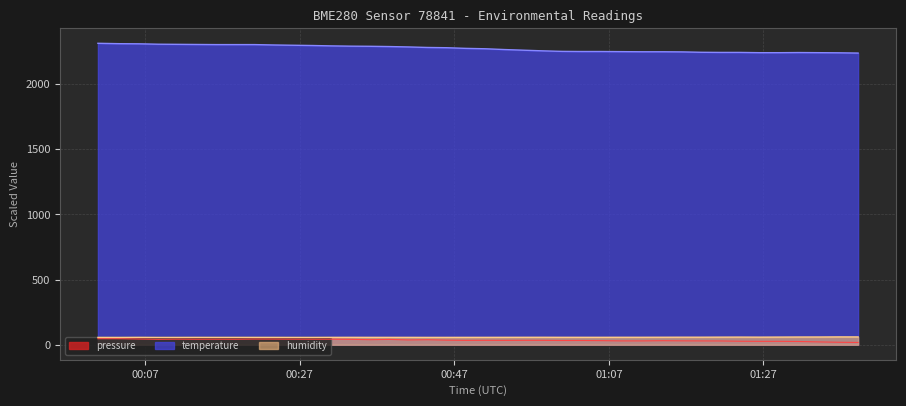

True or false: pressure and temperature cross at least once.

False